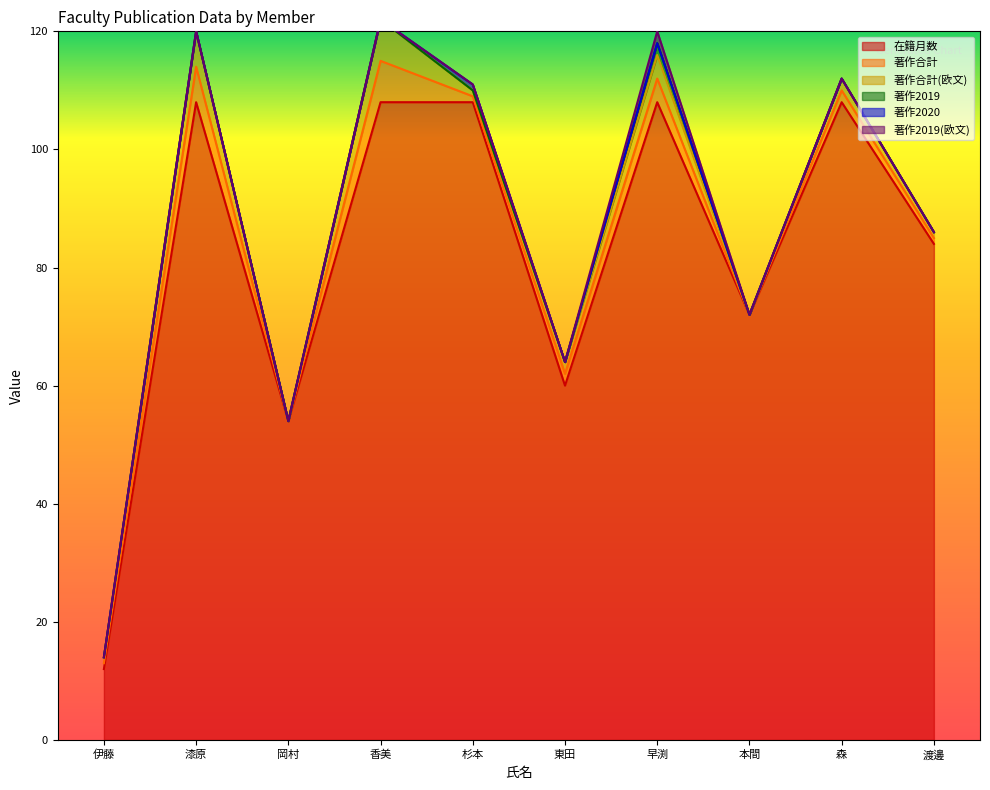

What is the maximum value for 在籍月数?

108